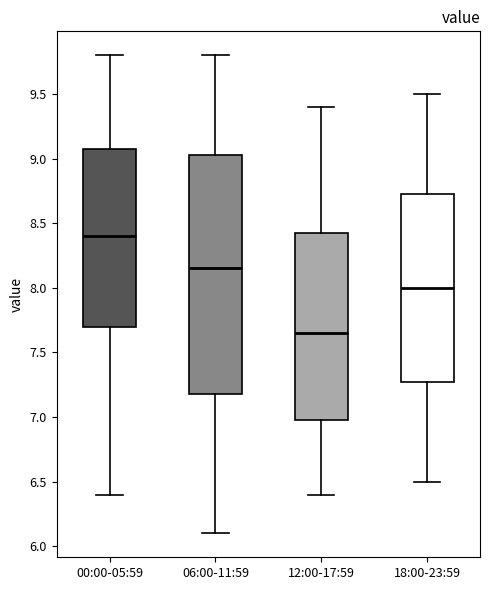

Reading left to right, transcribe this box plot: for each box, give where its median line is, the range the box spans, and where its two whiskers end, as read against the y-axis. The values are not printed on the chart, so give them approximately, as read against the axis.

00:00-05:59: median 8.40, box 7.70 to 9.10, whiskers 6.40 to 9.80
06:00-11:59: median 8.15, box 7.20 to 9.05, whiskers 6.10 to 9.80
12:00-17:59: median 7.65, box 7.00 to 8.45, whiskers 6.40 to 9.40
18:00-23:59: median 8.00, box 7.30 to 8.75, whiskers 6.50 to 9.50